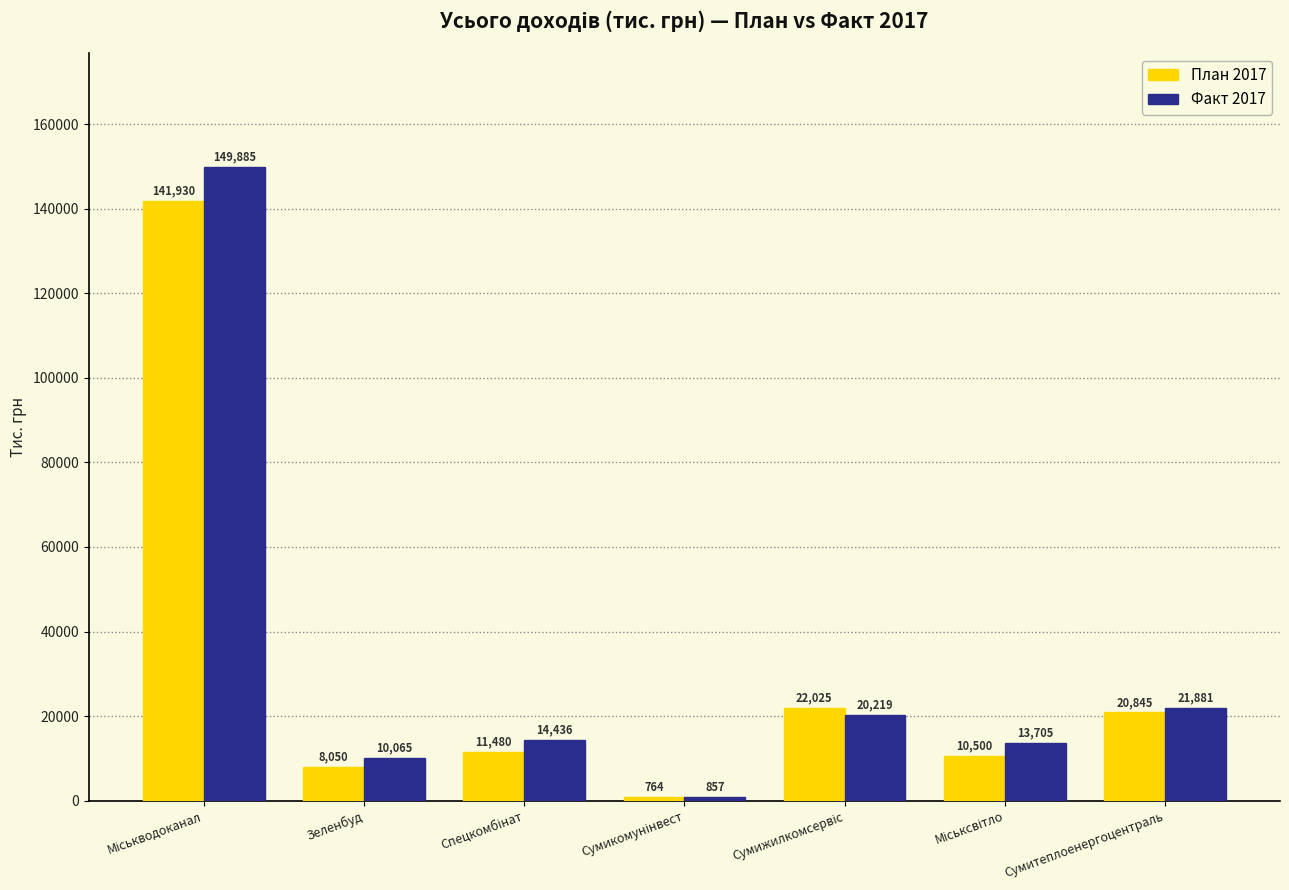

Rank the series by their average value, from highest to lowest.

Факт 2017, План 2017